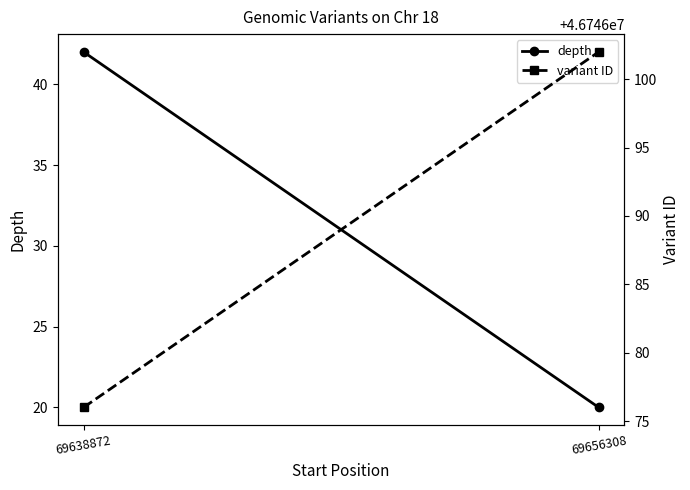

What is the maximum value shown in the chart?

46746102